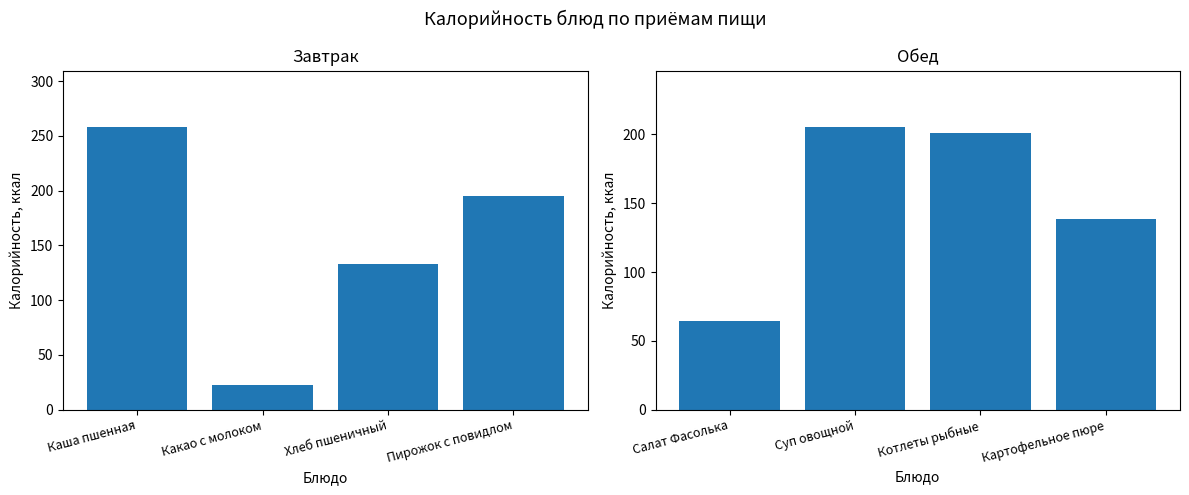

Does the chart contain stacked bars?

No